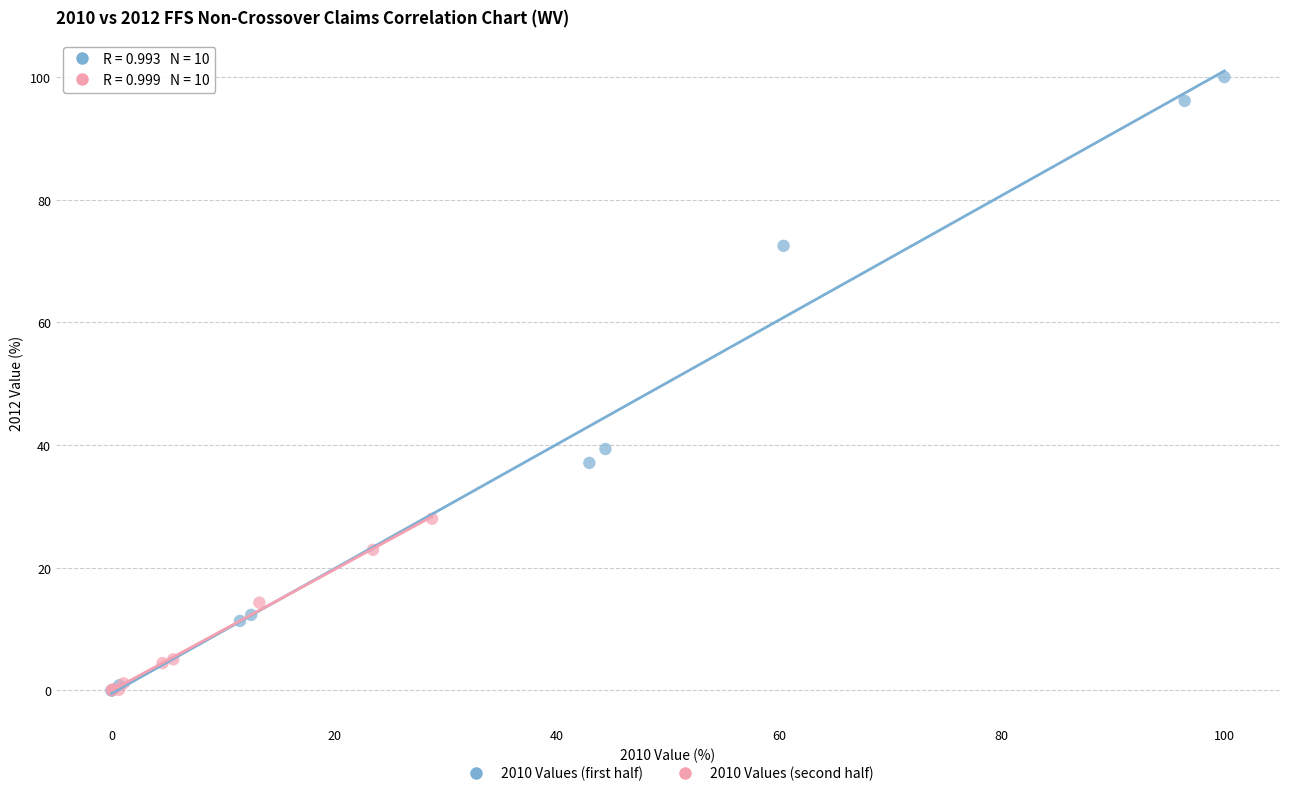

Which series reaches the maximum Y coordinate?

2010 Values (first half)